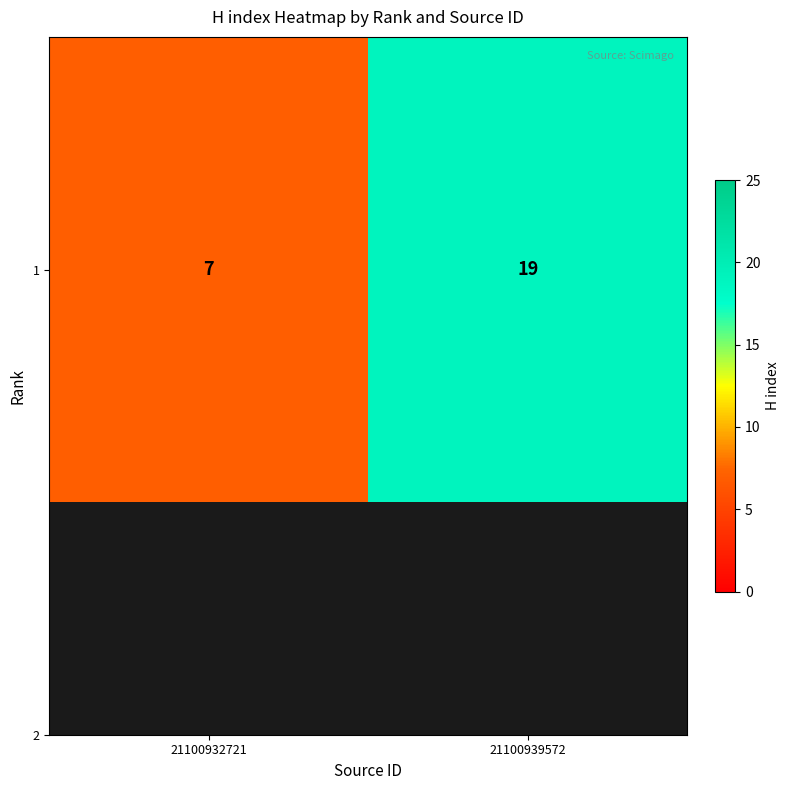

What is the change in value from 21100932721 to 21100939572?

+12